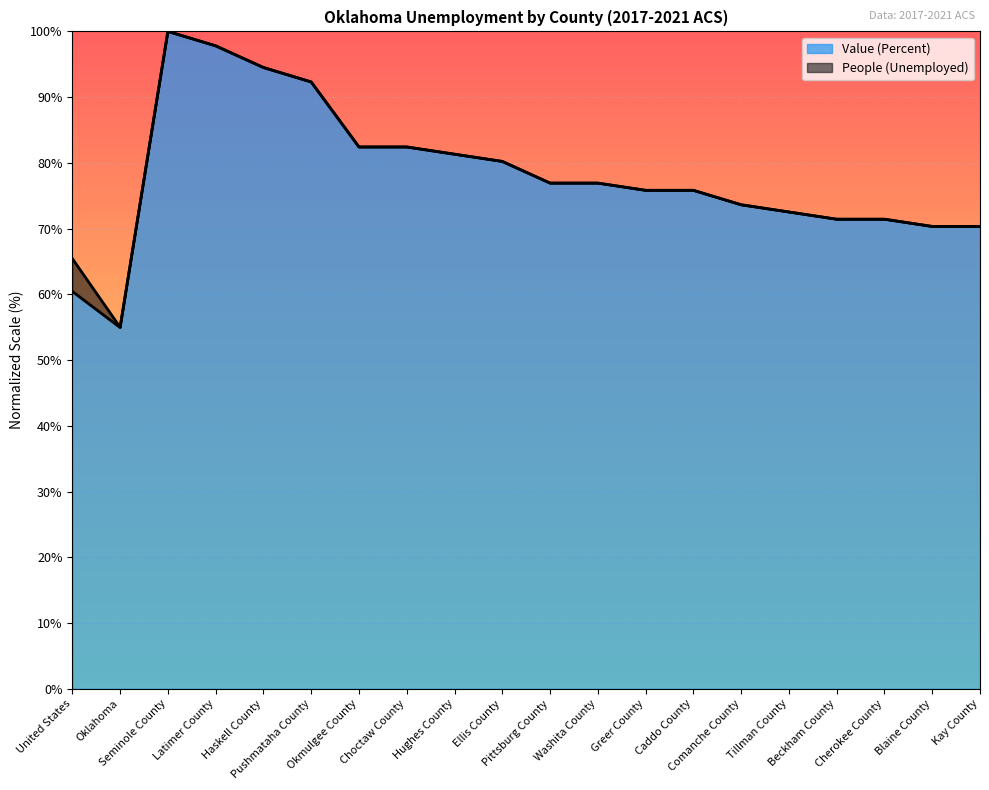

Does the chart display data point markers on the line(s)?

No